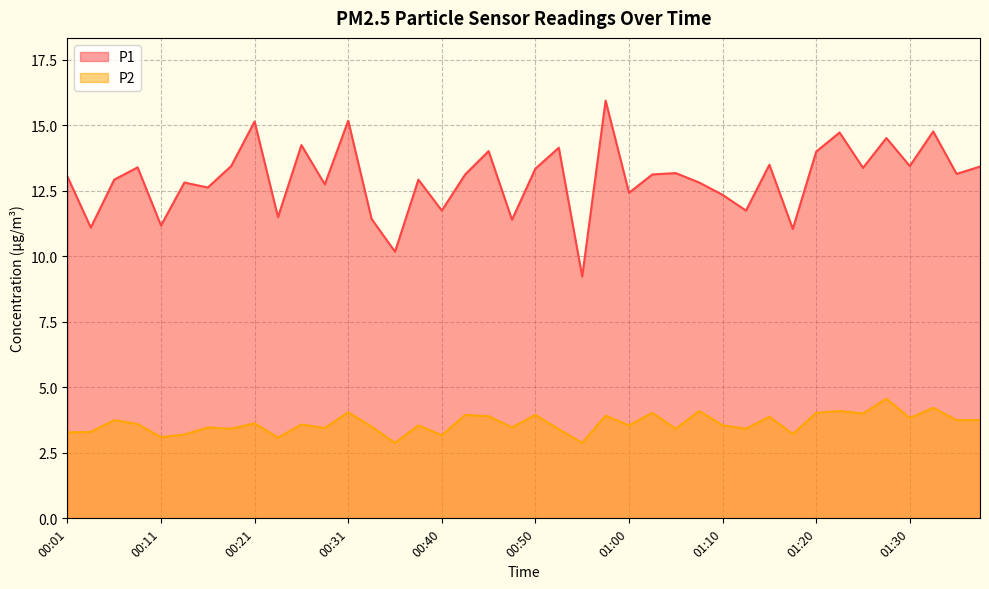

What are all the series names shown in the legend?

P1, P2